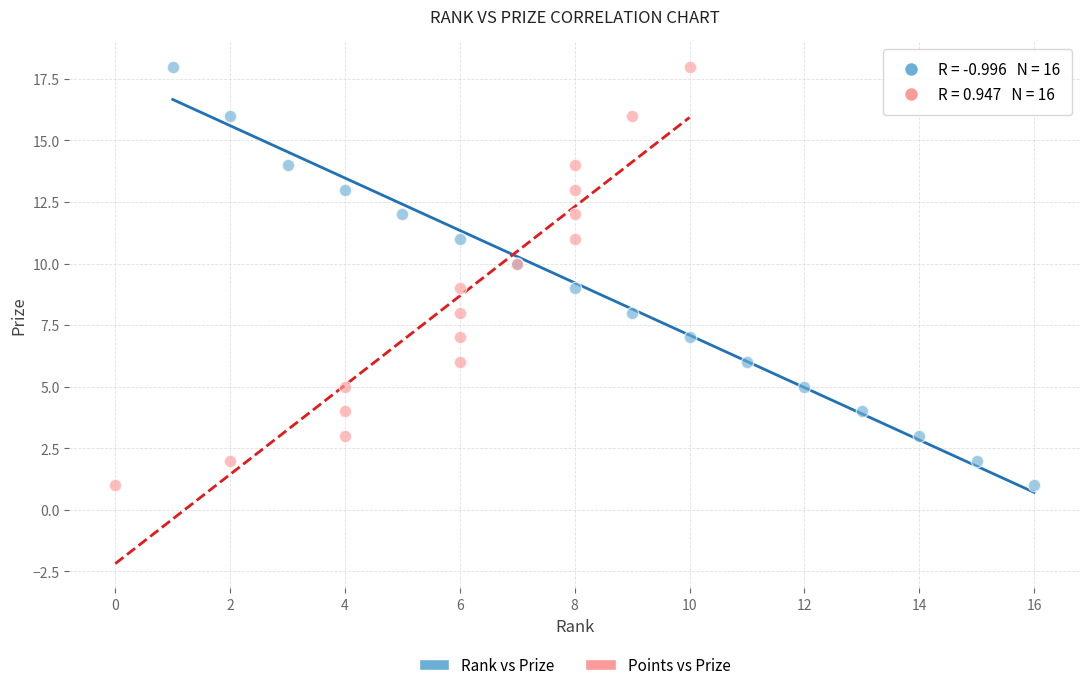

What are all the series names shown in the legend?

Rank vs Prize, Points vs Prize